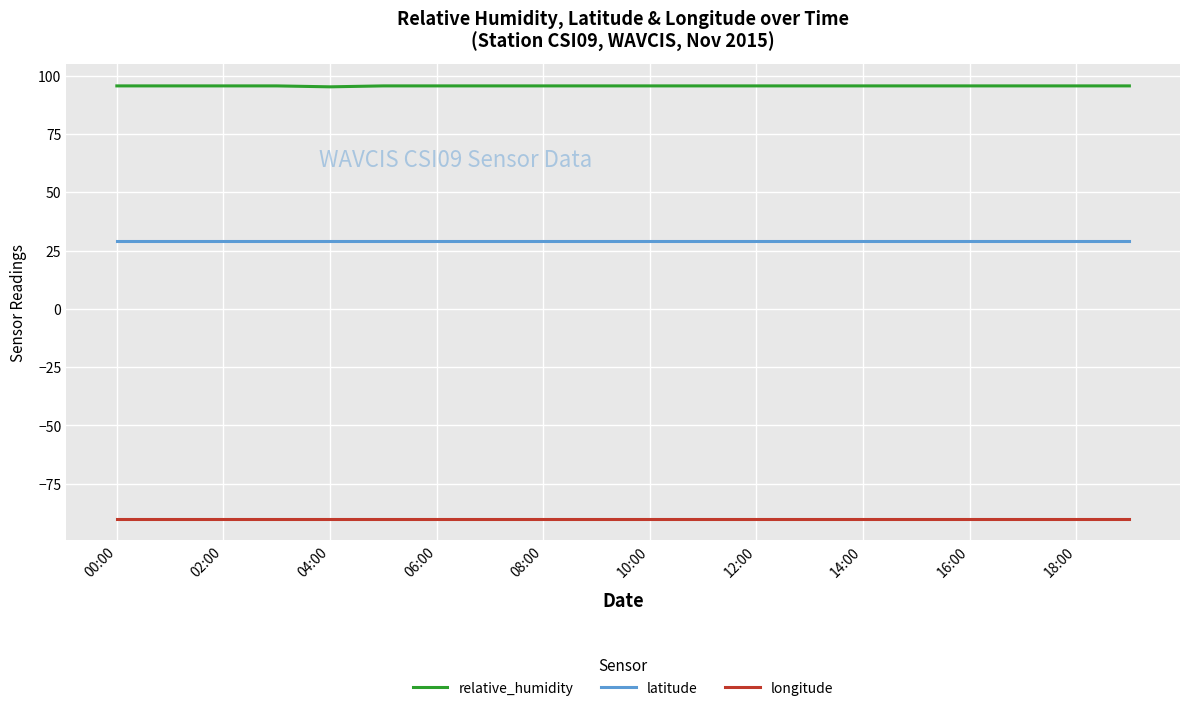

What are all the series names shown in the legend?

relative_humidity, latitude, longitude